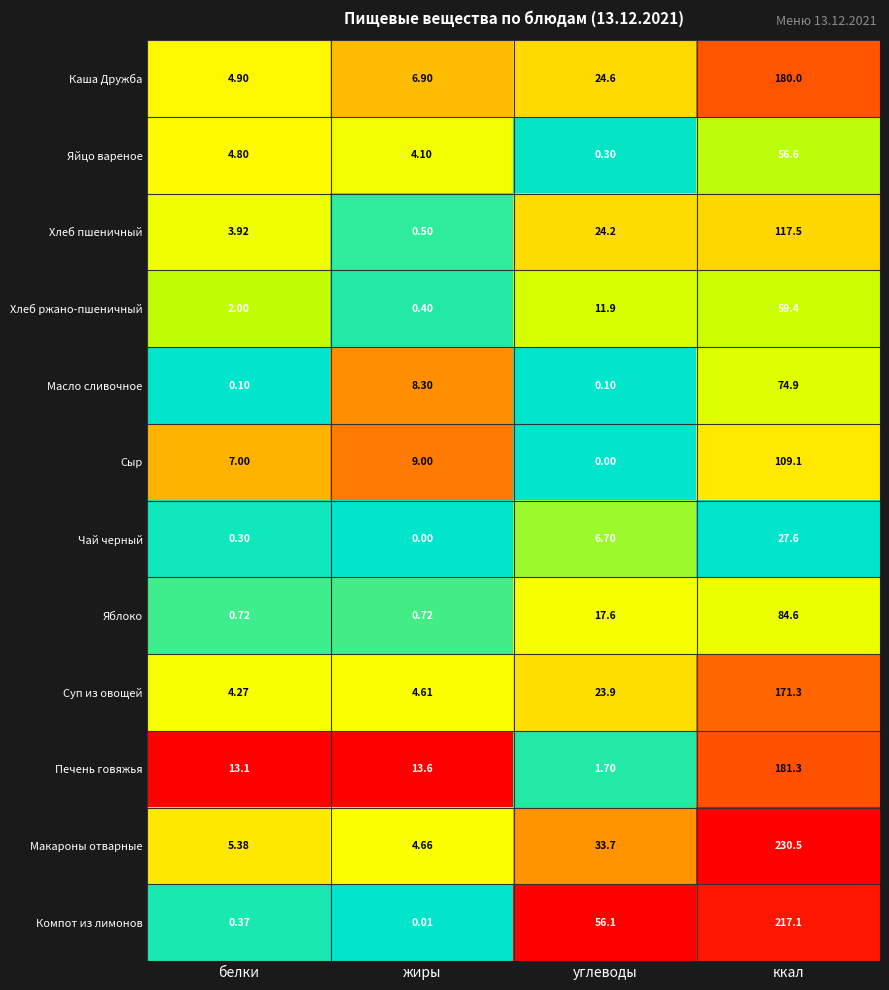

Is the value of Печень говяжья at белки greater than the value of Компот из лимонов at ккал?

No